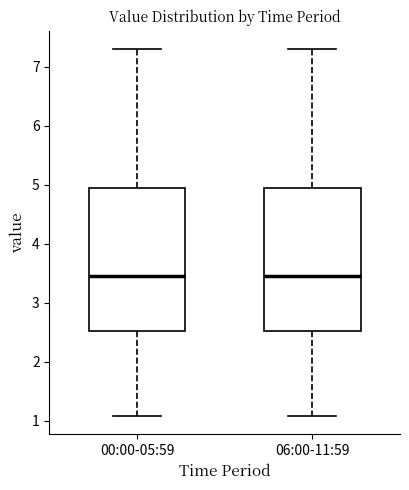

Reading left to right, transcribe this box plot: for each box, give where its median line is, the range the box spans, and where its two whiskers end, as read against the y-axis. The values are not printed on the chart, so give them approximately, as read against the axis.

00:00-05:59: median 3.5, box 2.5 to 4.9, whiskers 1.1 to 7.3
06:00-11:59: median 3.5, box 2.5 to 4.9, whiskers 1.1 to 7.3